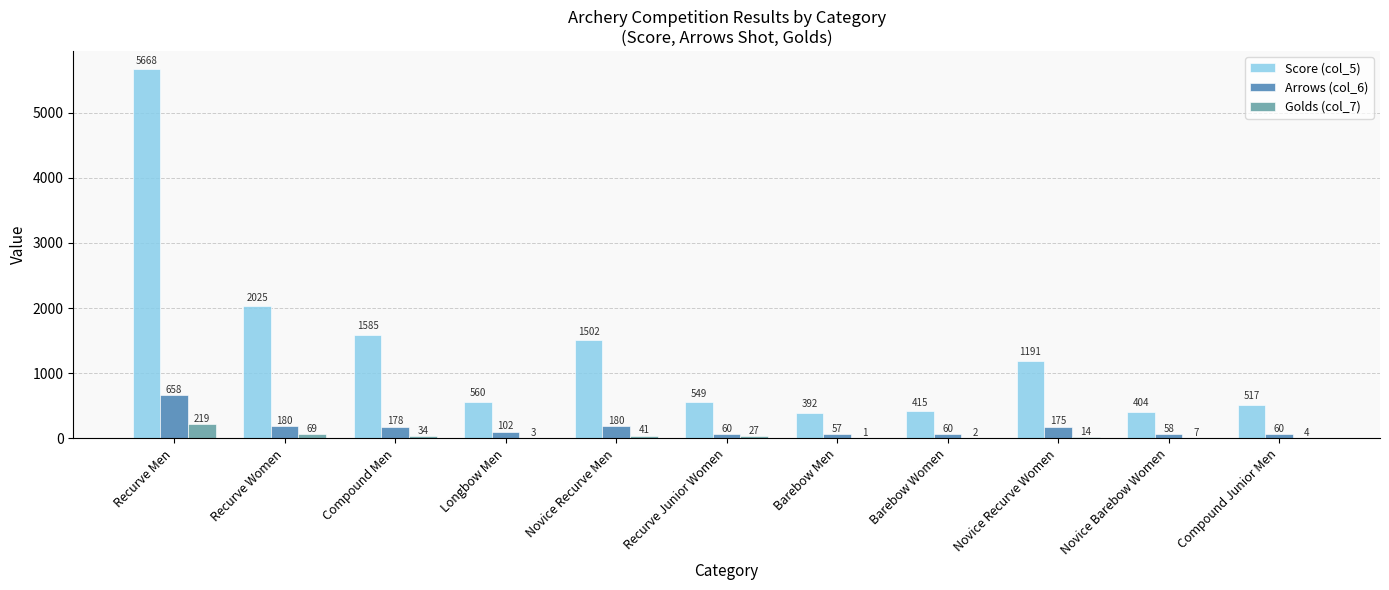

Which series has the largest range (max minus min)?

Score (col_5)